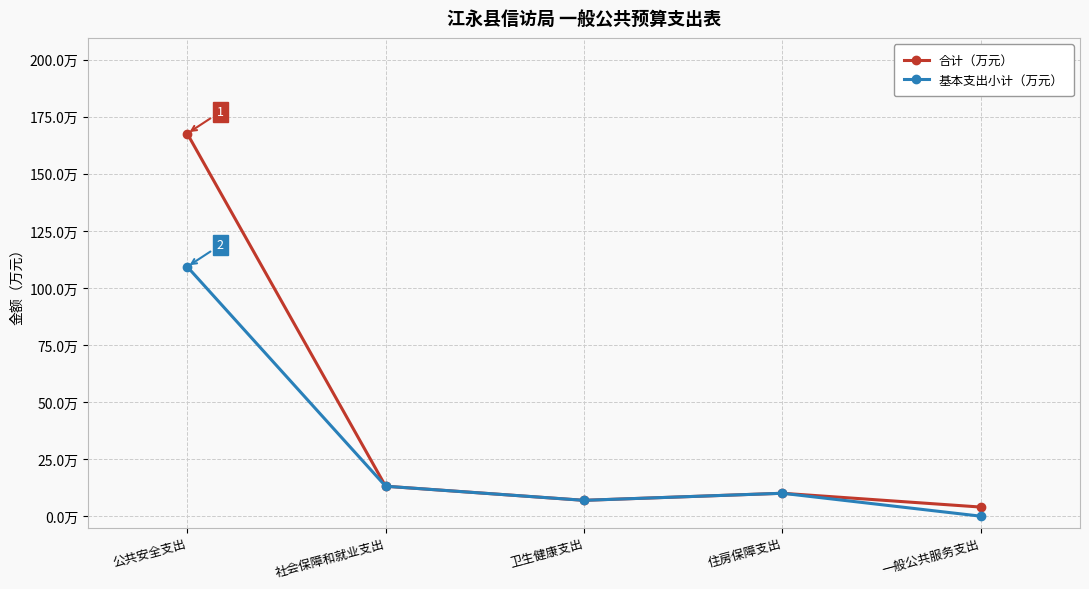

At which label is 基本支出小计（万元） closest to 54?

社会保障和就业支出